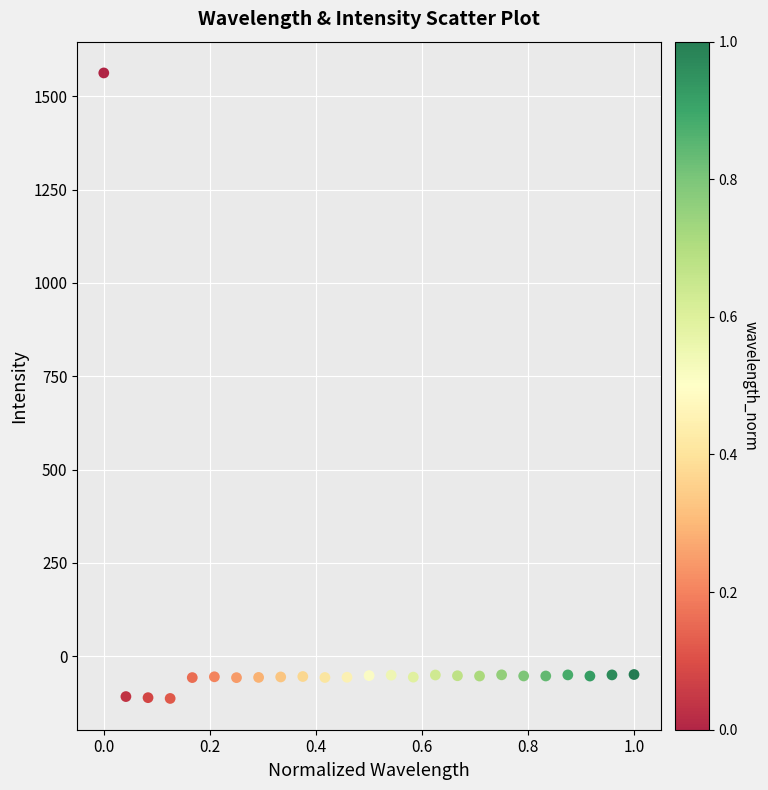

What is the range of Y values (max minus min)?

1675.6